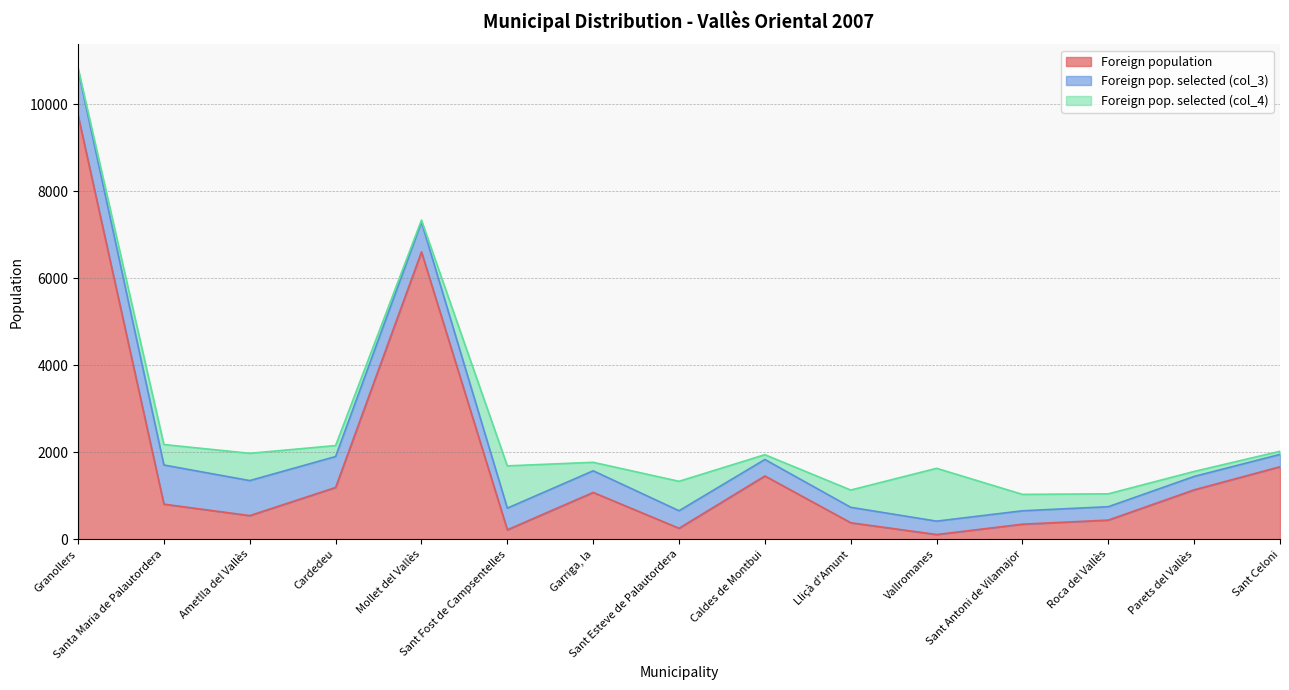

Read the Foreign pop. selected (col_3) value at Mollet del Vallès, to the nearest 100.

700